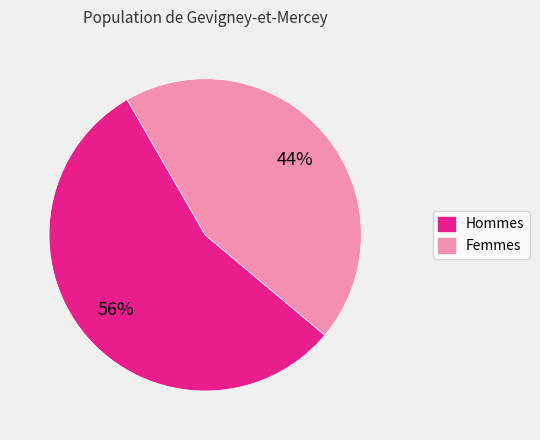

To the nearest percent, what is the average slice percentage?

50%